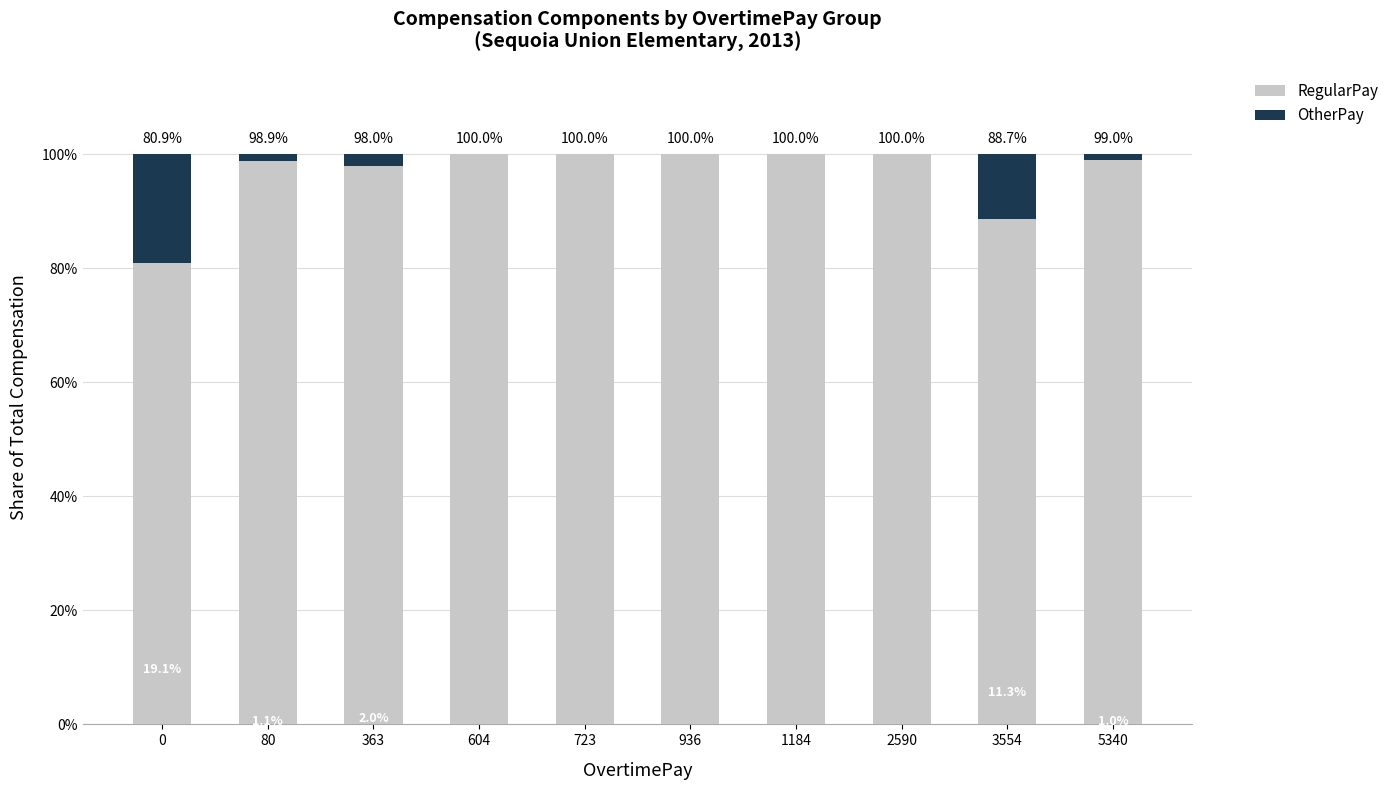

Reading left to right, list the values for the RegularPay series.

0=80.9	80=98.9	363=98.0	604=100.0	723=100.0	936=100.0	1184=100.0	2590=100.0	3554=88.7	5340=99.0